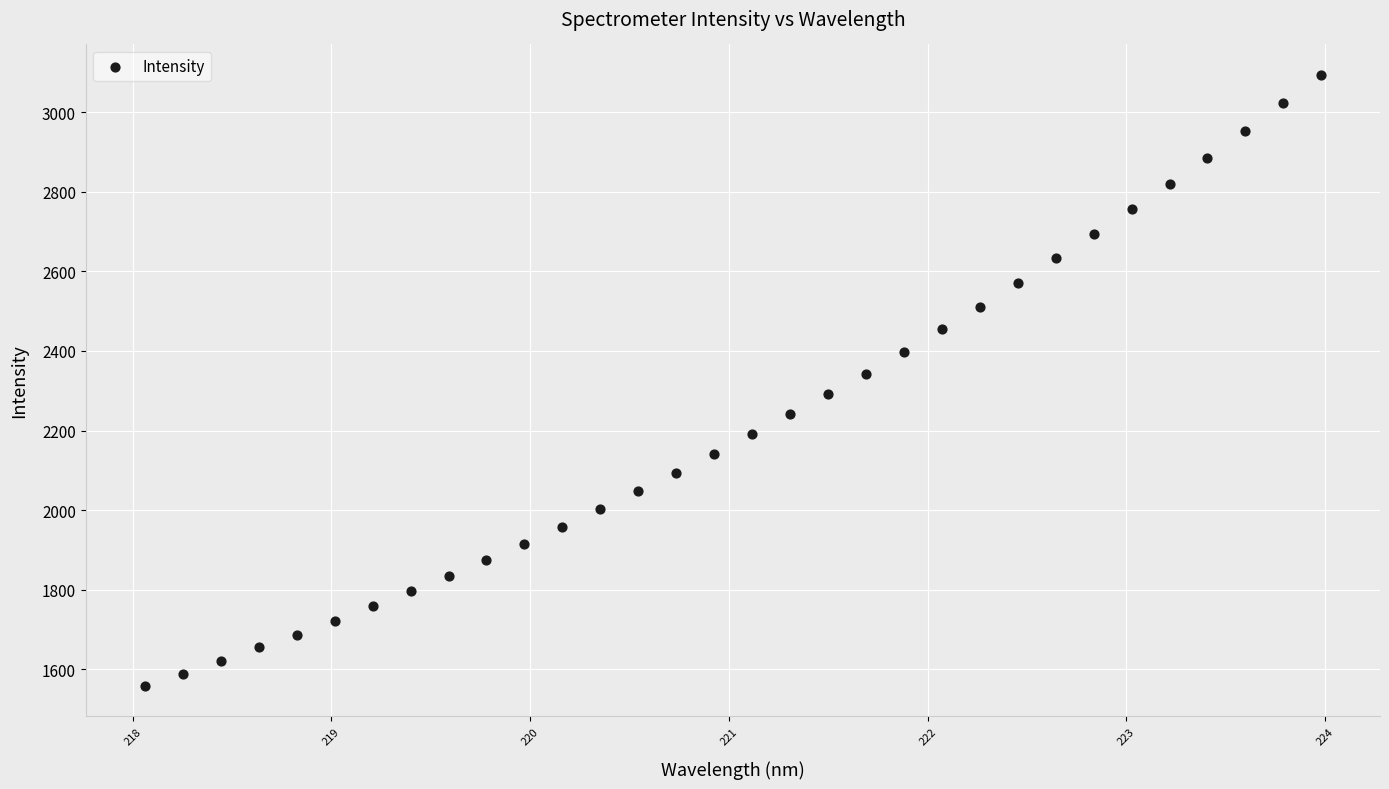

What is the range of Y values (max minus min)?

1535.5